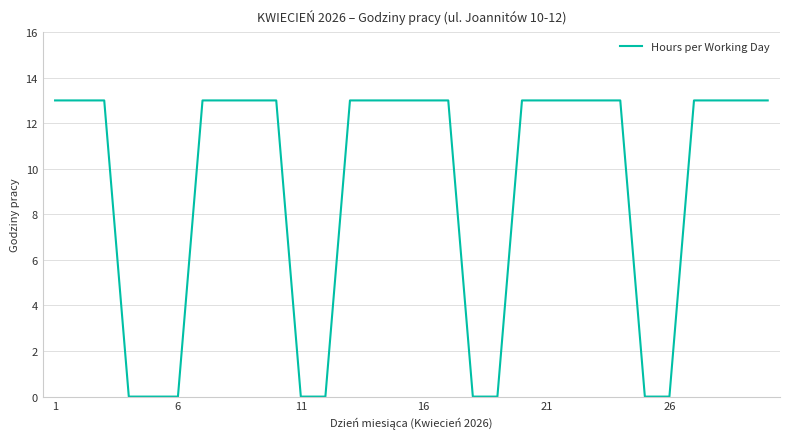

What is the difference between the maximum and minimum values?

13